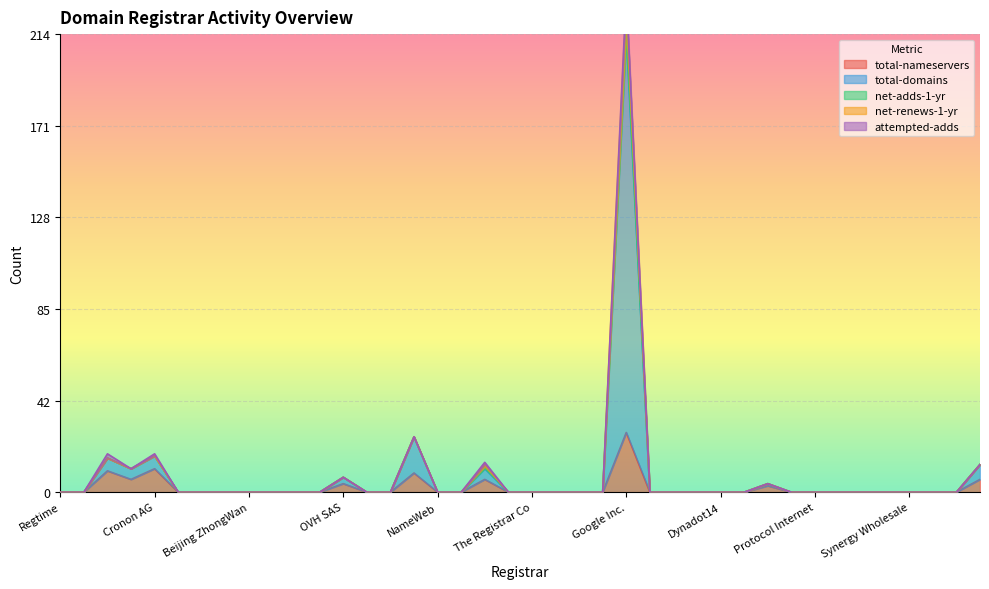

Between Guangdong HUYI and NameWeb, which series saw the biggest shift?

total-nameservers